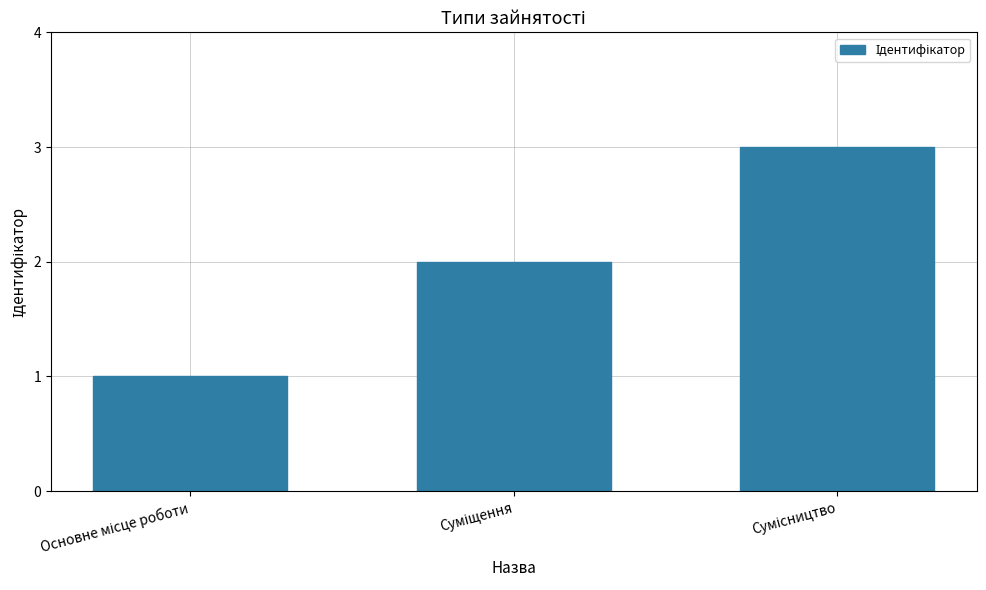

Reading right to left, transcribe all the data shown in this chart.

3	2	1